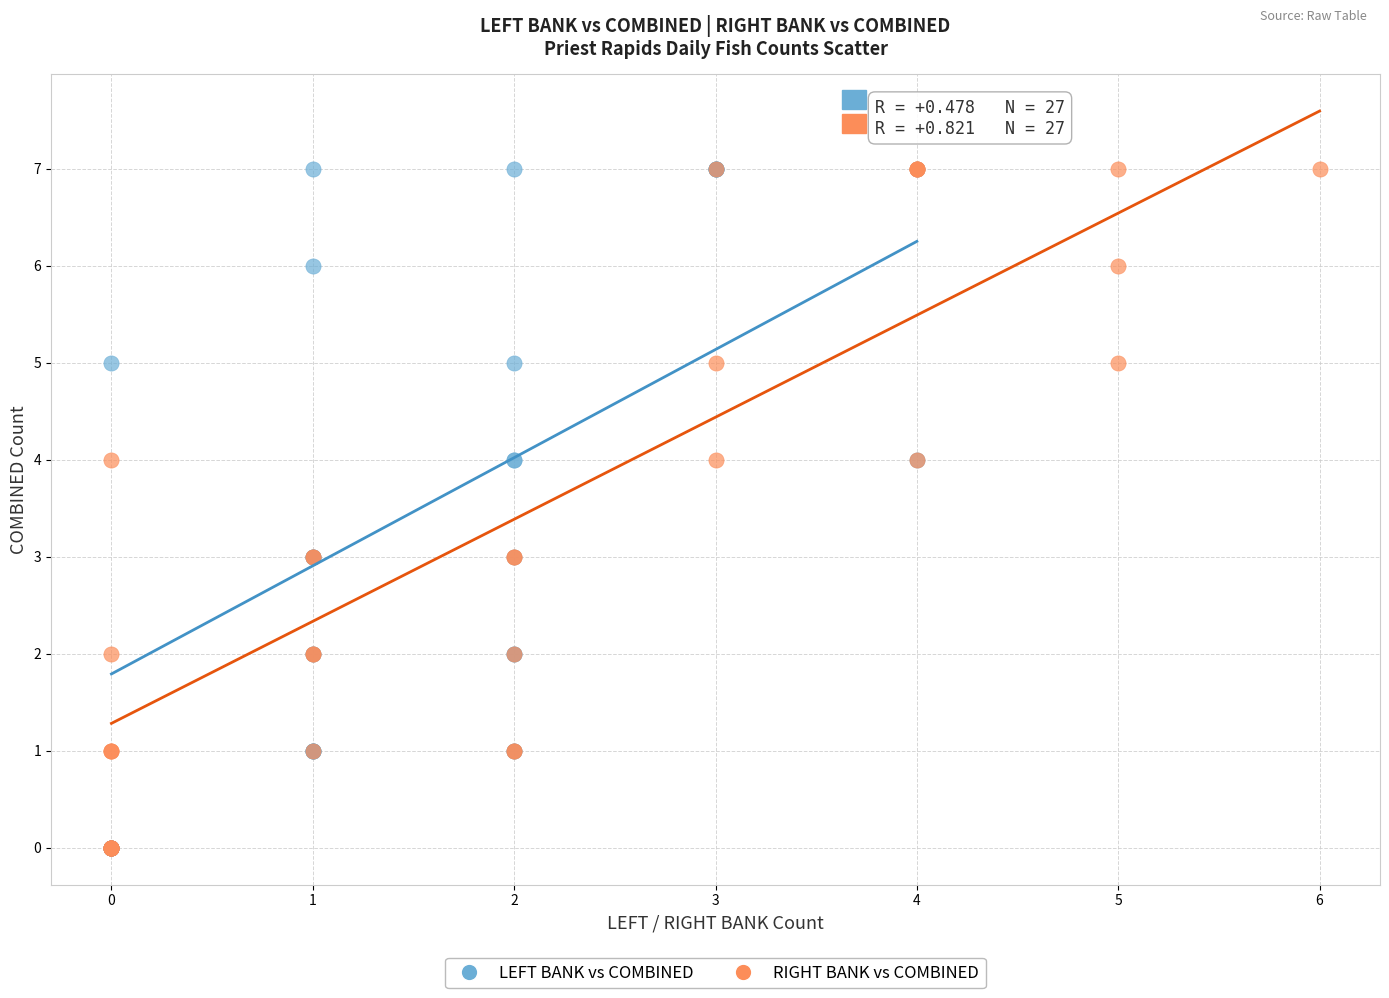

What are all the series names shown in the legend?

LEFT BANK vs COMBINED, RIGHT BANK vs COMBINED